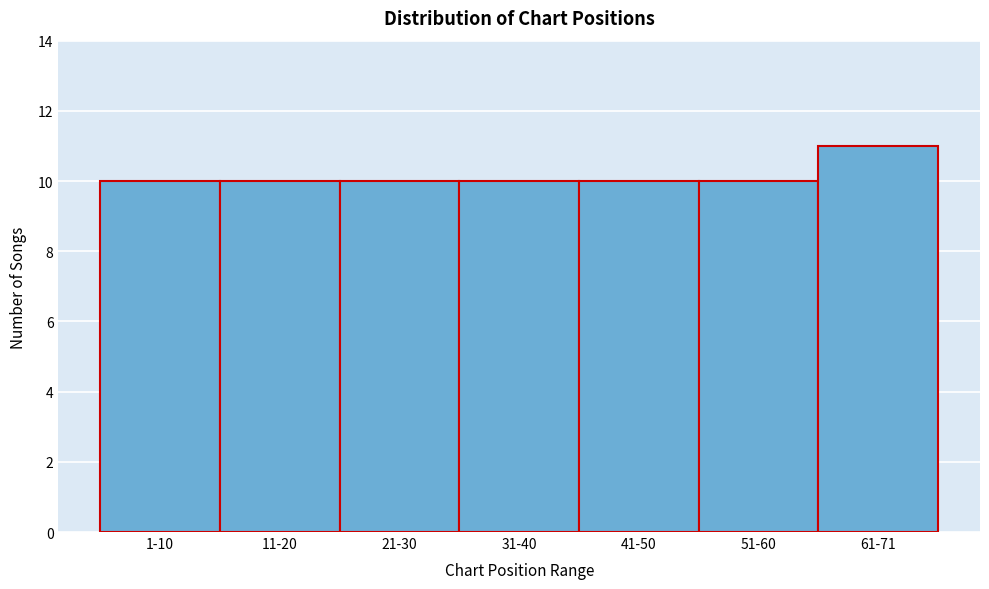

Reading left to right, list all the values displayed in this chart.

10	10	10	10	10	10	11